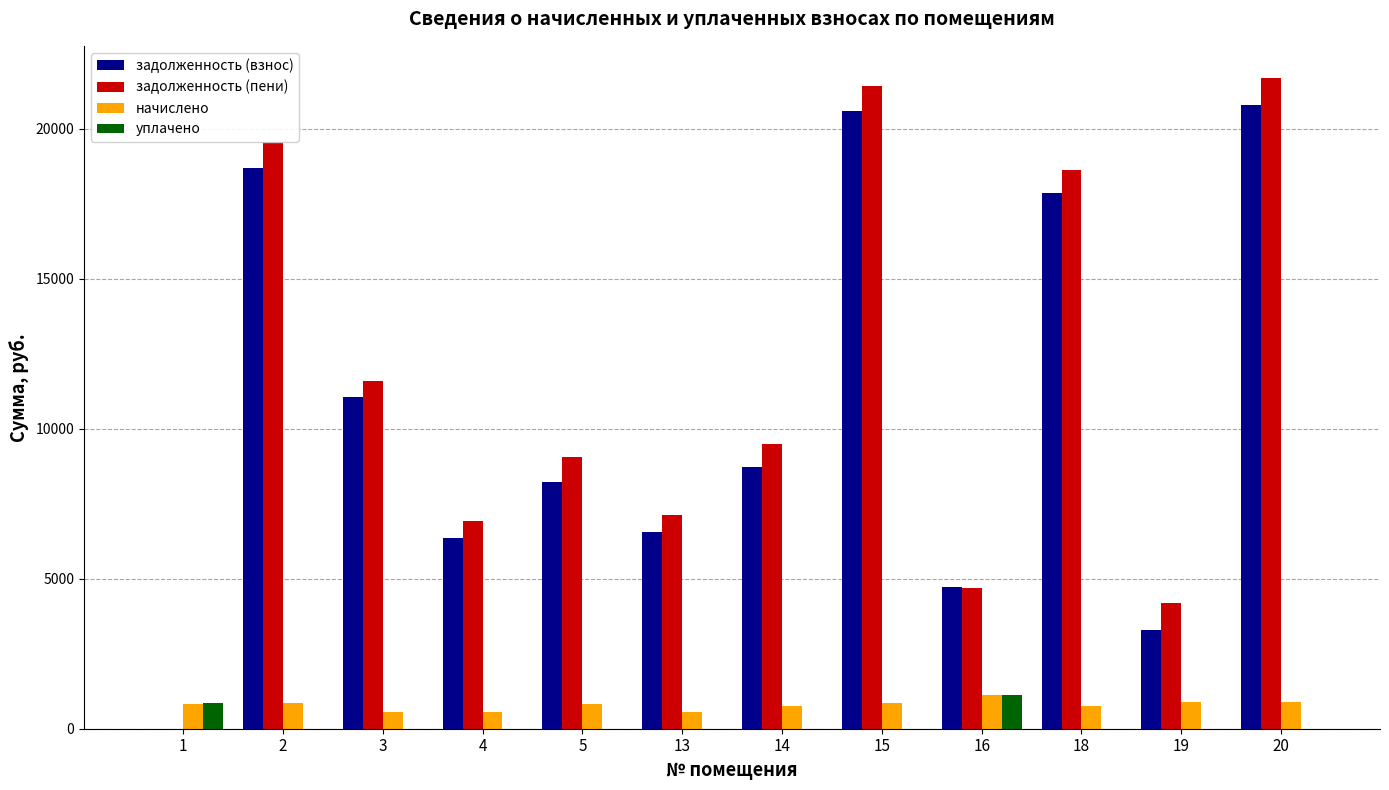

What is the sum of all задолженность (взнос) values?

126824.8